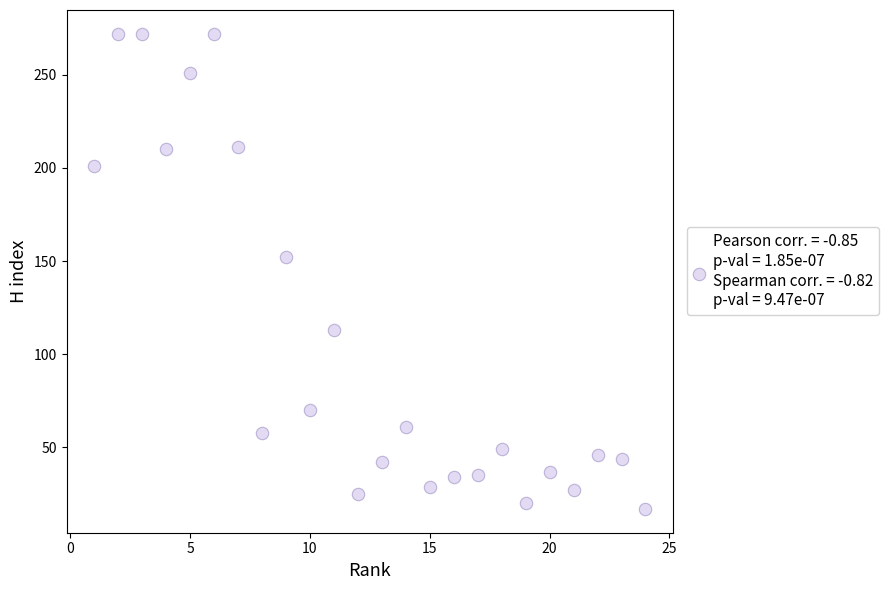

What is the range of X values (max minus min)?

23